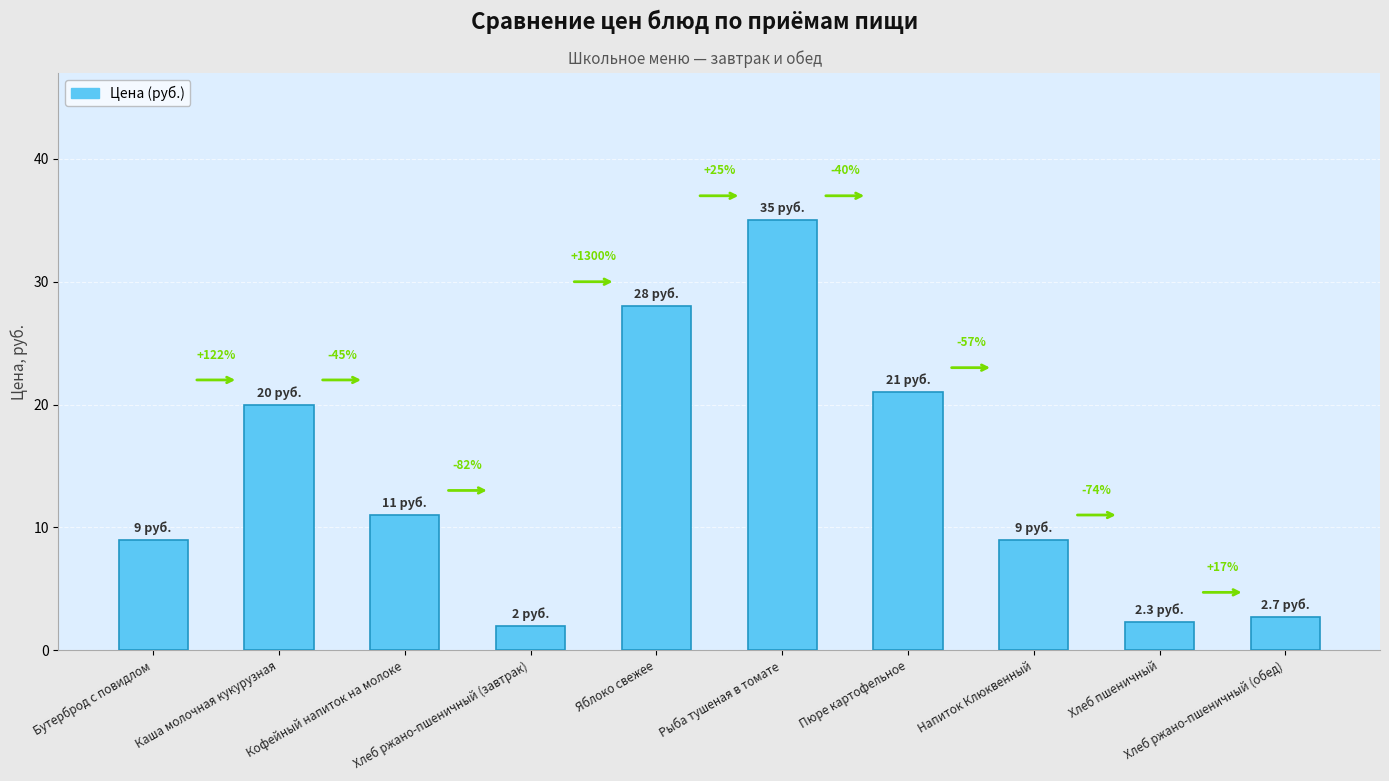

What value does the data have at Напиток Клюквенный?

9.0